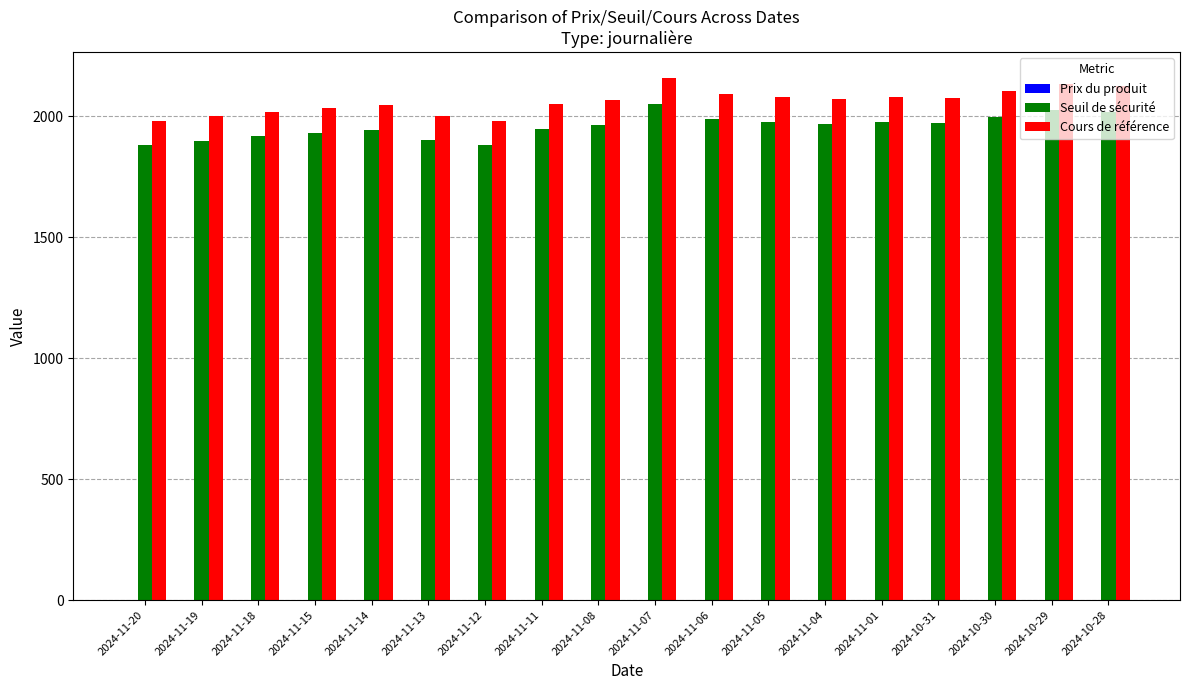

At which category does the chart reach its peak across all series?

2024-11-07